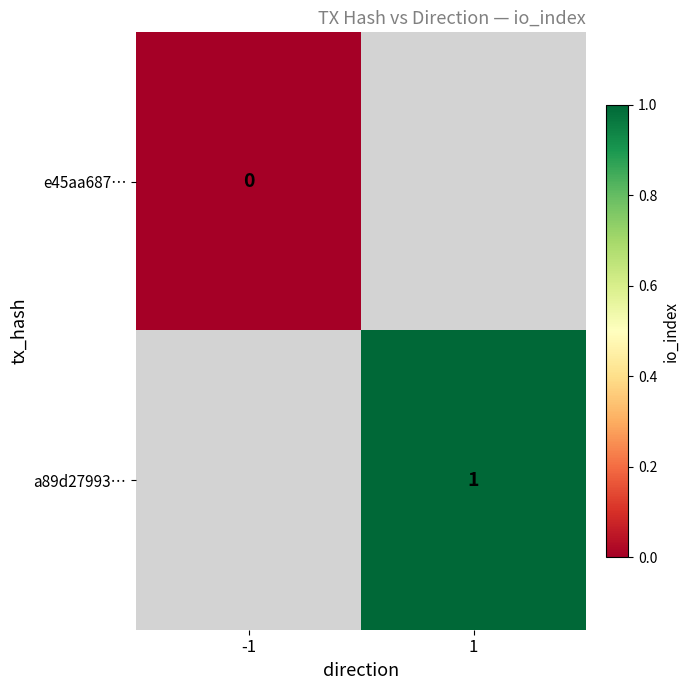

Is the value of e45aa687… at -1 greater than the value of a89d27993… at 1?

No